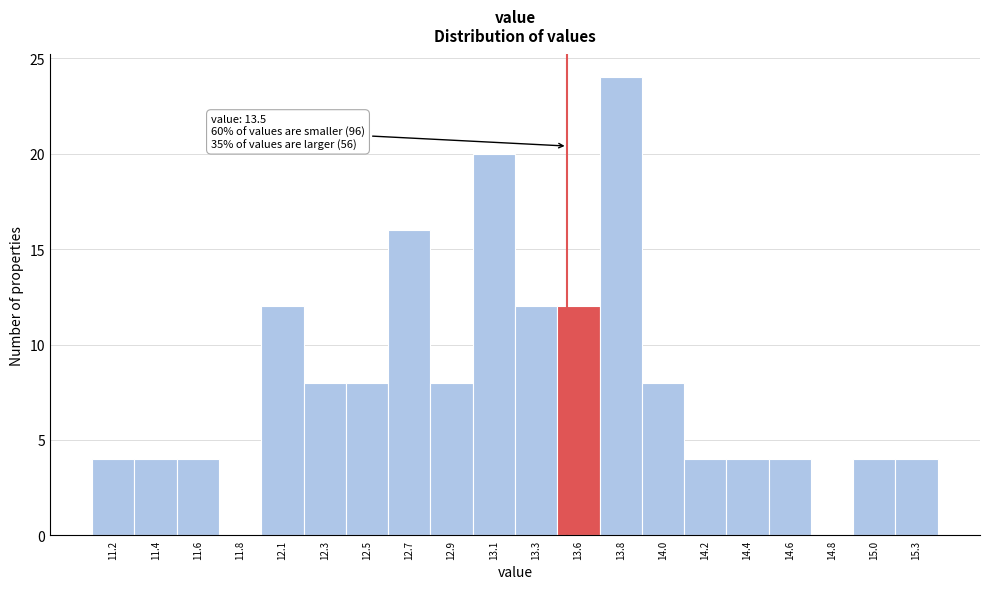

Reading left to right, list all the values displayed in this chart.

11.2=4	11.4=4	11.6=4	11.8=0	12.1=12	12.3=8	12.5=8	12.7=16	12.9=8	13.1=20	13.3=12	13.6=12	13.8=24	14.0=8	14.2=4	14.4=4	14.6=4	14.8=0	15.0=4	15.3=4